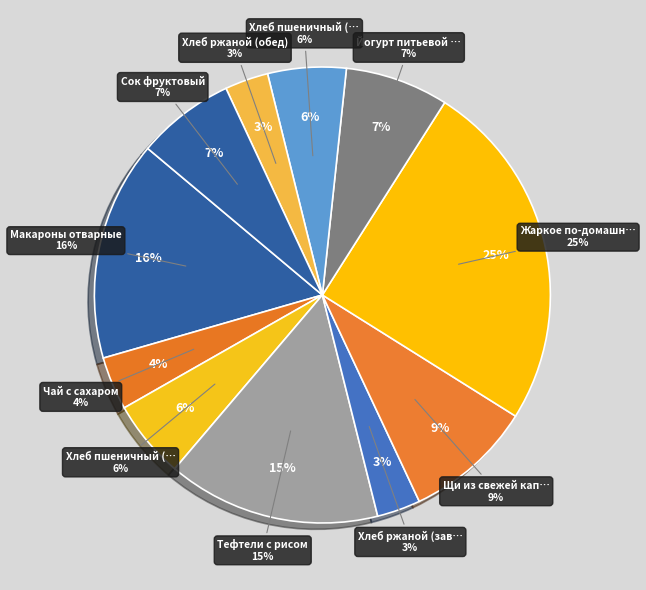

What is the ratio of the value at Хлеб пшеничный (обед) to the value at Тефтели с рисом?

0.4